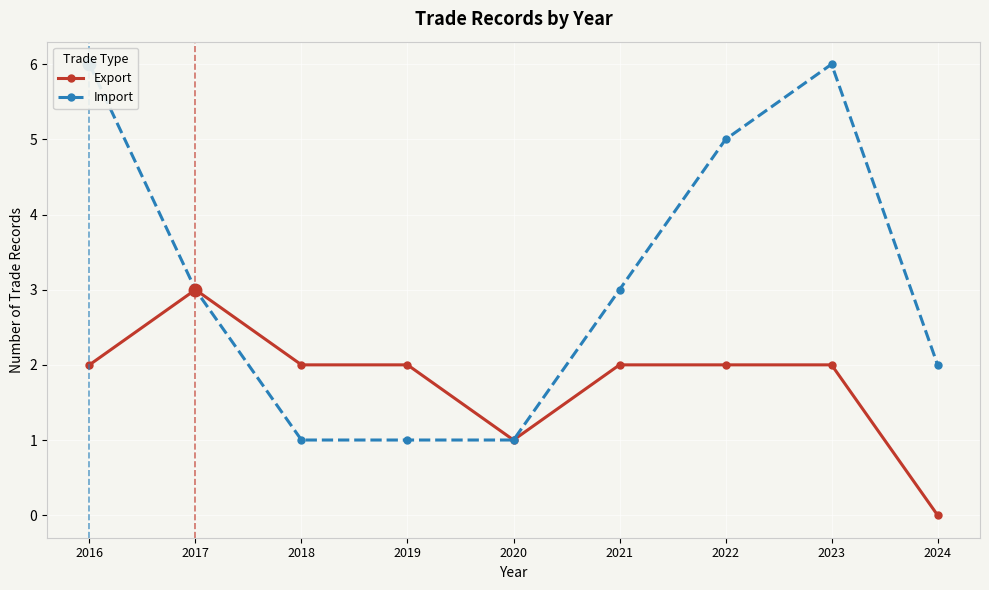

True or false: Export and Import intersect in this chart.

False